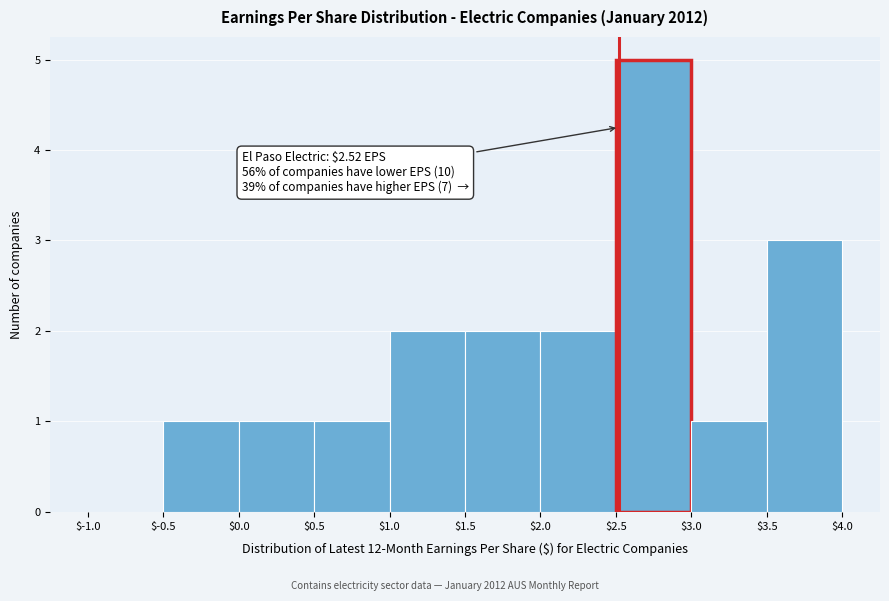

Which range on the x-axis has the tallest bar?

$2.5 to $3.0